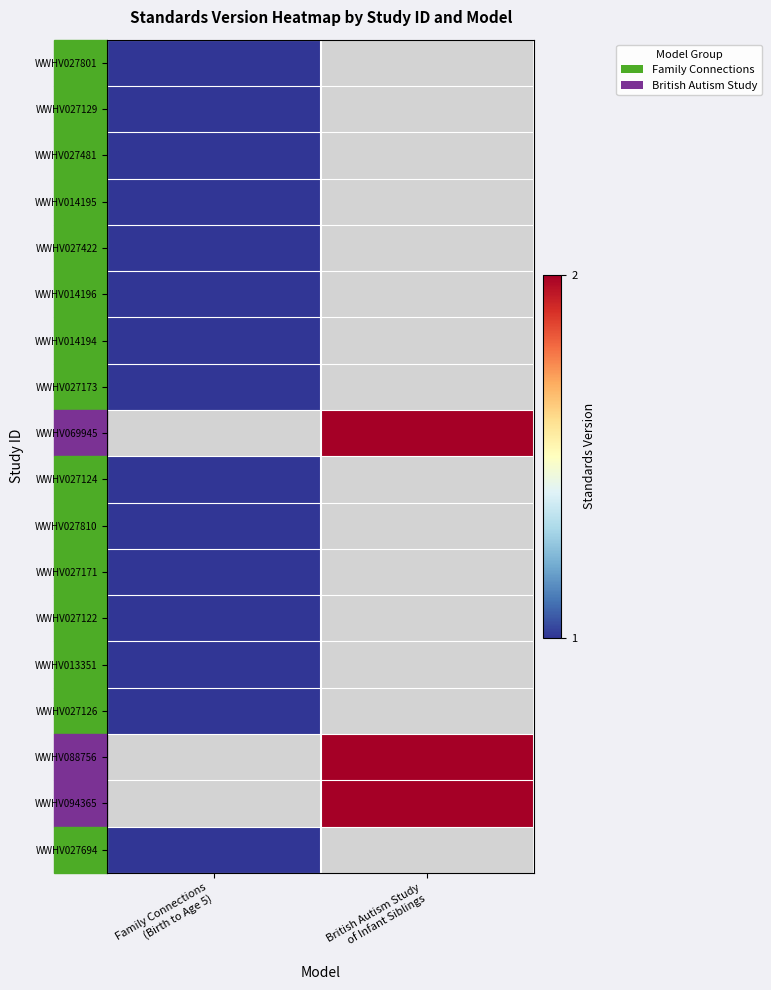

Between Family Connections
(Birth to Age 5) and British Autism Study
of Infant Siblings, which is larger?

British Autism Study
of Infant Siblings